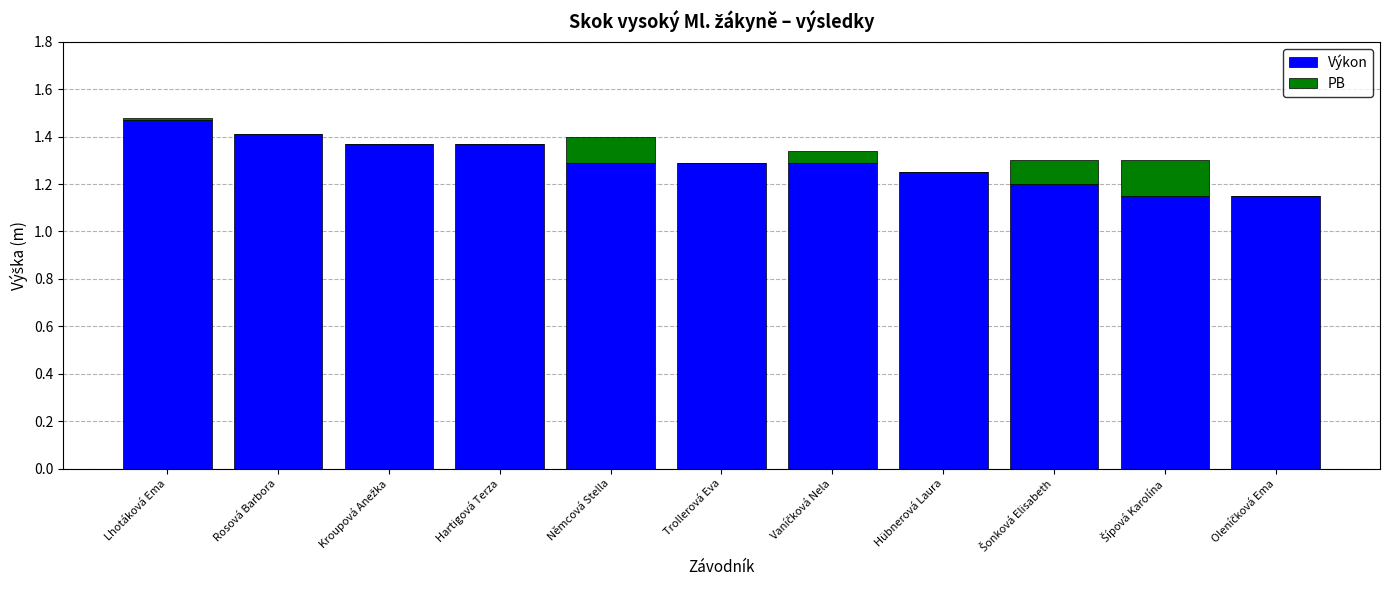

Does the chart contain stacked bars?

Yes